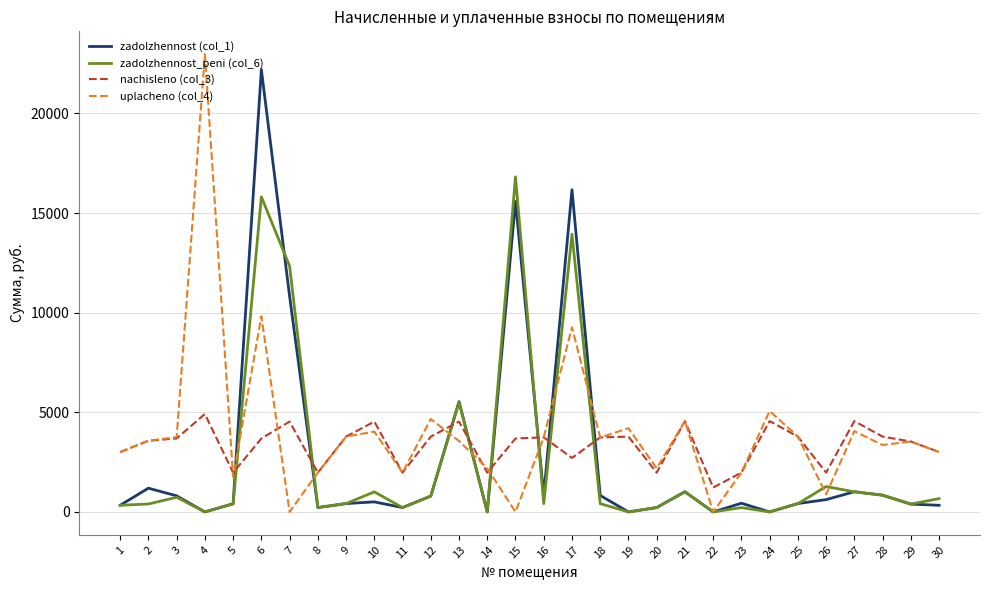

Where do zadolzhennost_peni (col_6) and nachisleno (col_3) first cross each other?

5 and 6